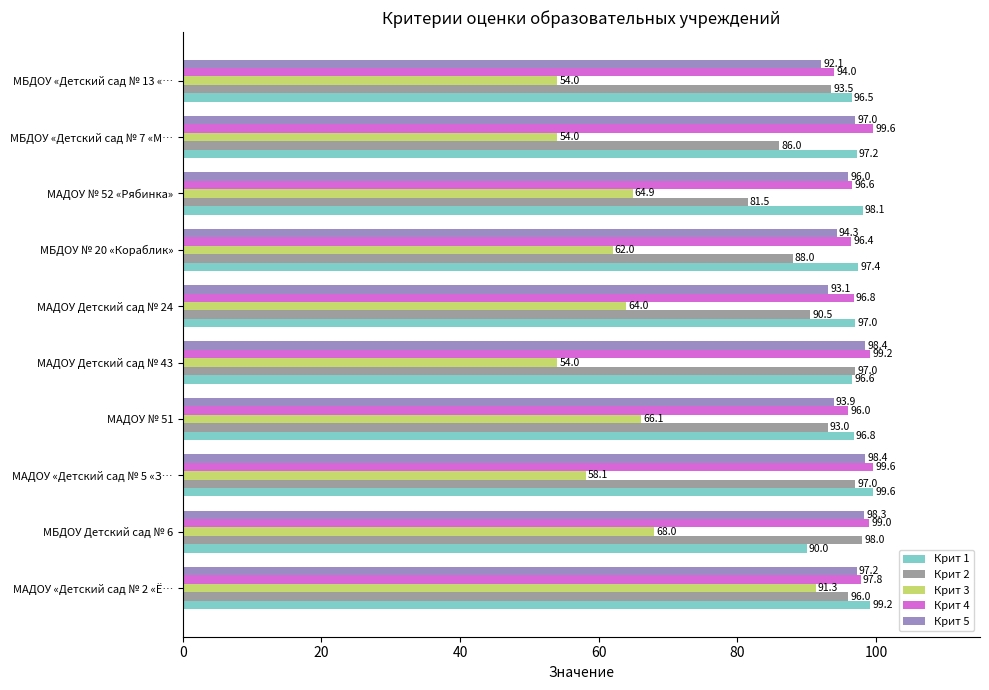

At МБДОУ «Детский сад № 7 «М…, list the series in order from smallest to largest.

Крит 3, Крит 2, Крит 5, Крит 1, Крит 4